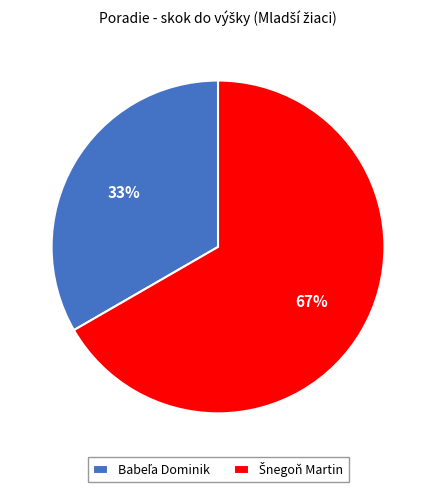

To the nearest percent, what is the average slice percentage?

50%